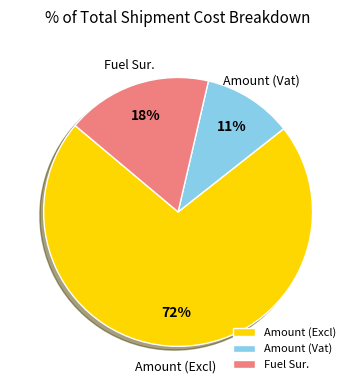

To the nearest percent, what is the average slice percentage?

33%